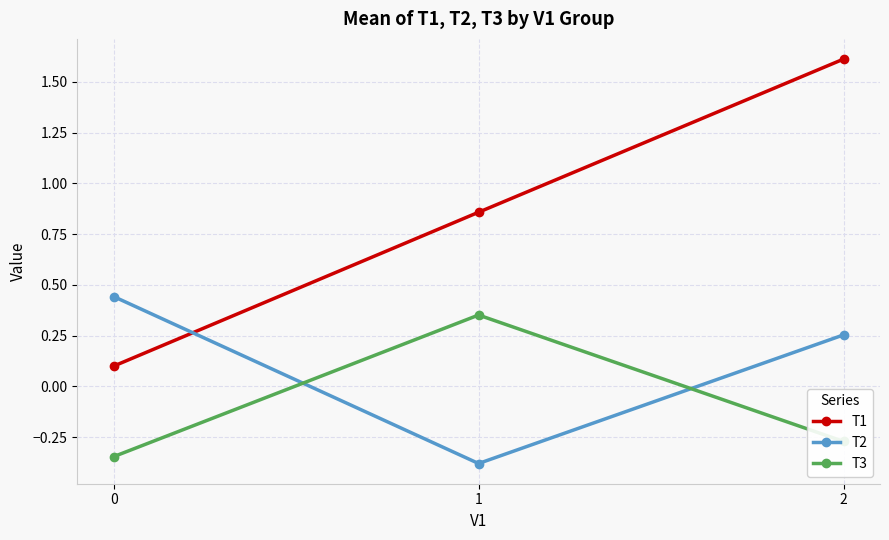

True or false: T3 has a value of 0.6 at 1.

False